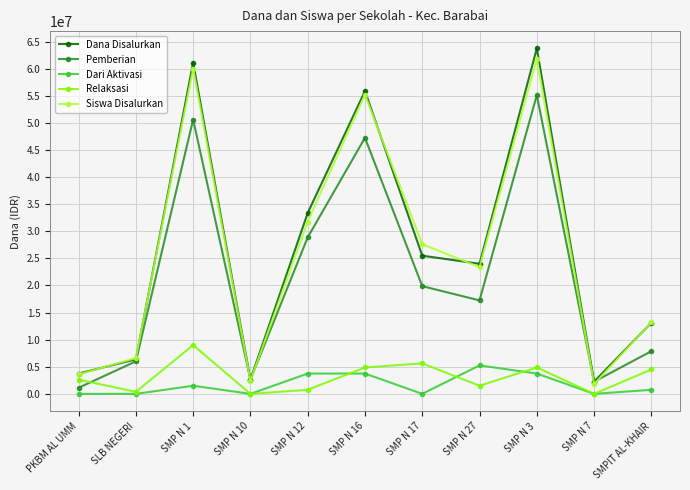

At how many categories does at least one series exceed 42337294?

3